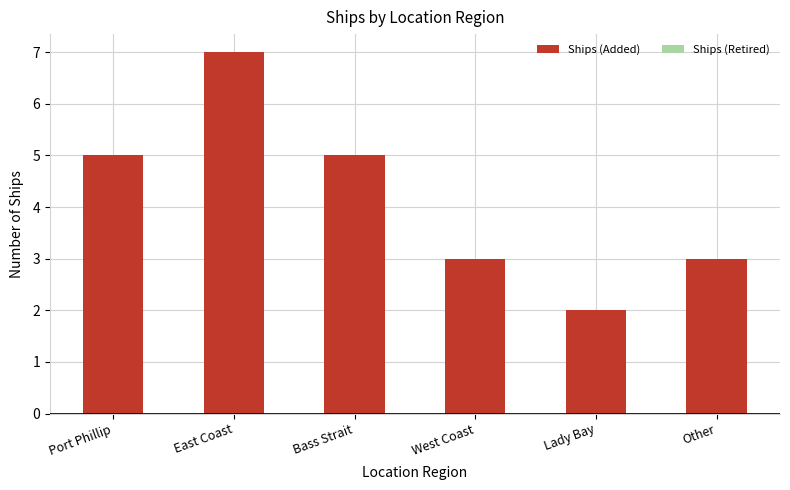

What is the ratio of the value at Lady Bay to the value at East Coast?

0.3